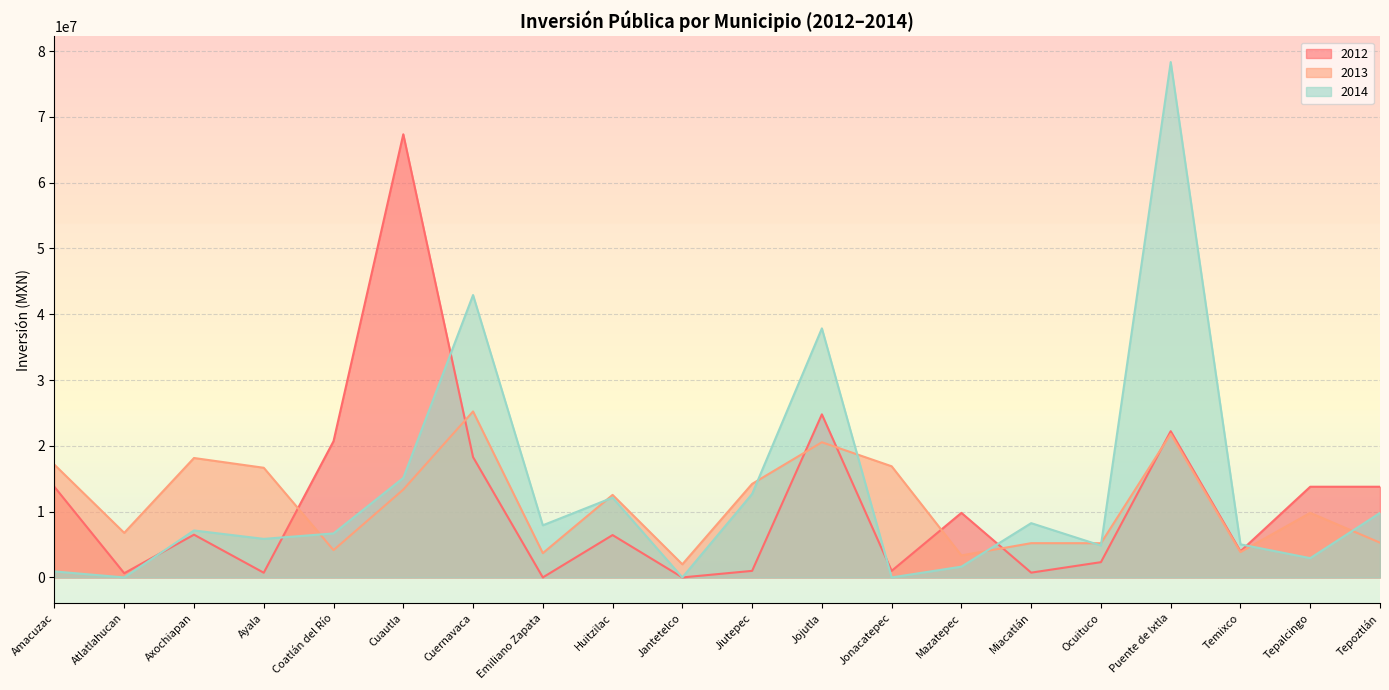

What is the sum of all 2013 values?

225832526.0